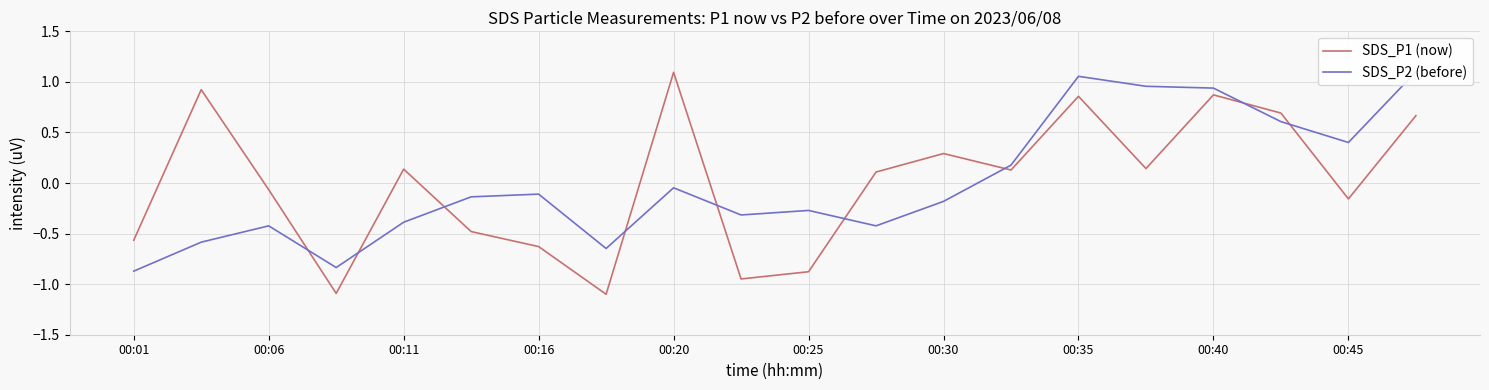

The SDS_P1 (now) series shows 0.3 at 00:30. True or false?

True